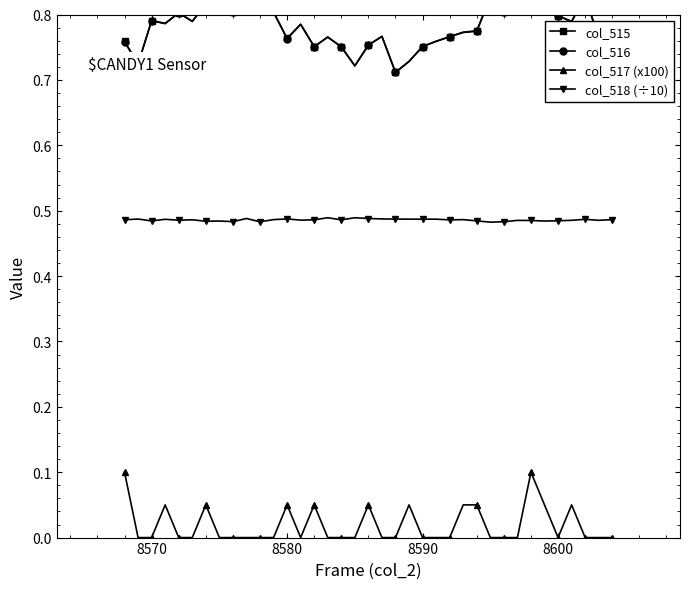

True or false: col_518 (÷10) has more than 1 interior local peaks.

True